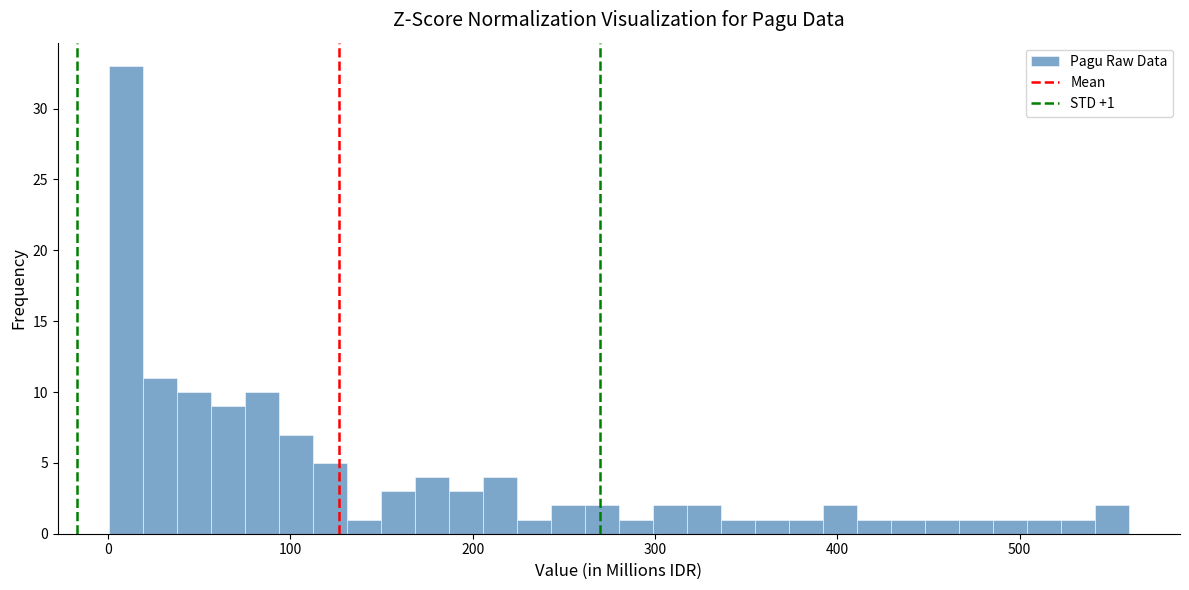

Around what value on the x-axis is the tallest bar? Give the approximate position of its centre, as read against the axis.

10